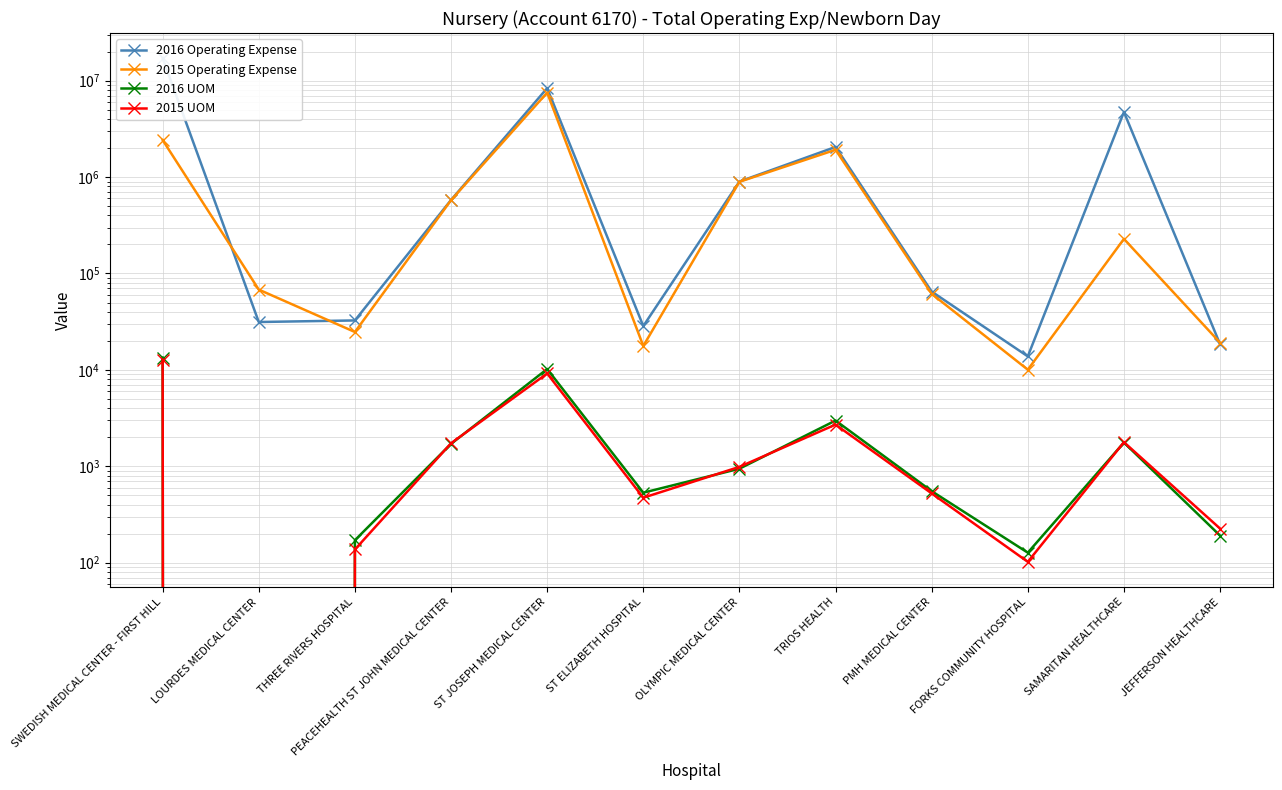

True or false: 2015 UOM has more than 2 points higher than both neighbors.

True